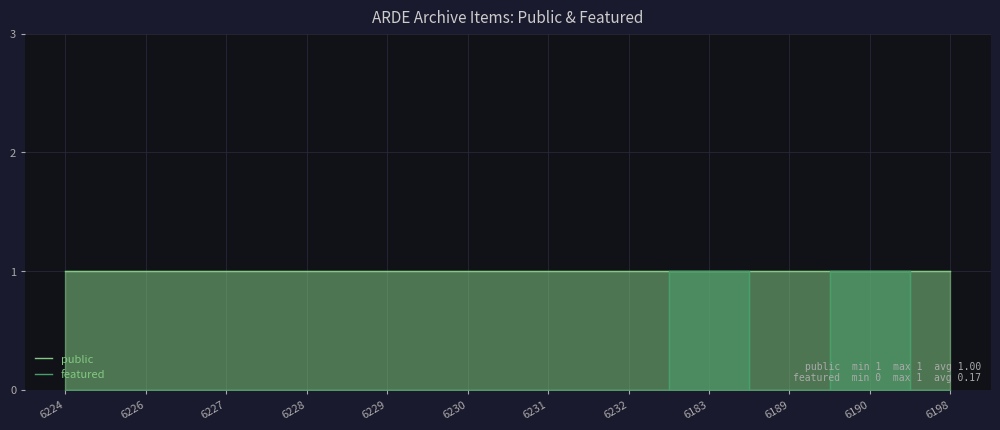

Which series has the largest total across all categories?

public